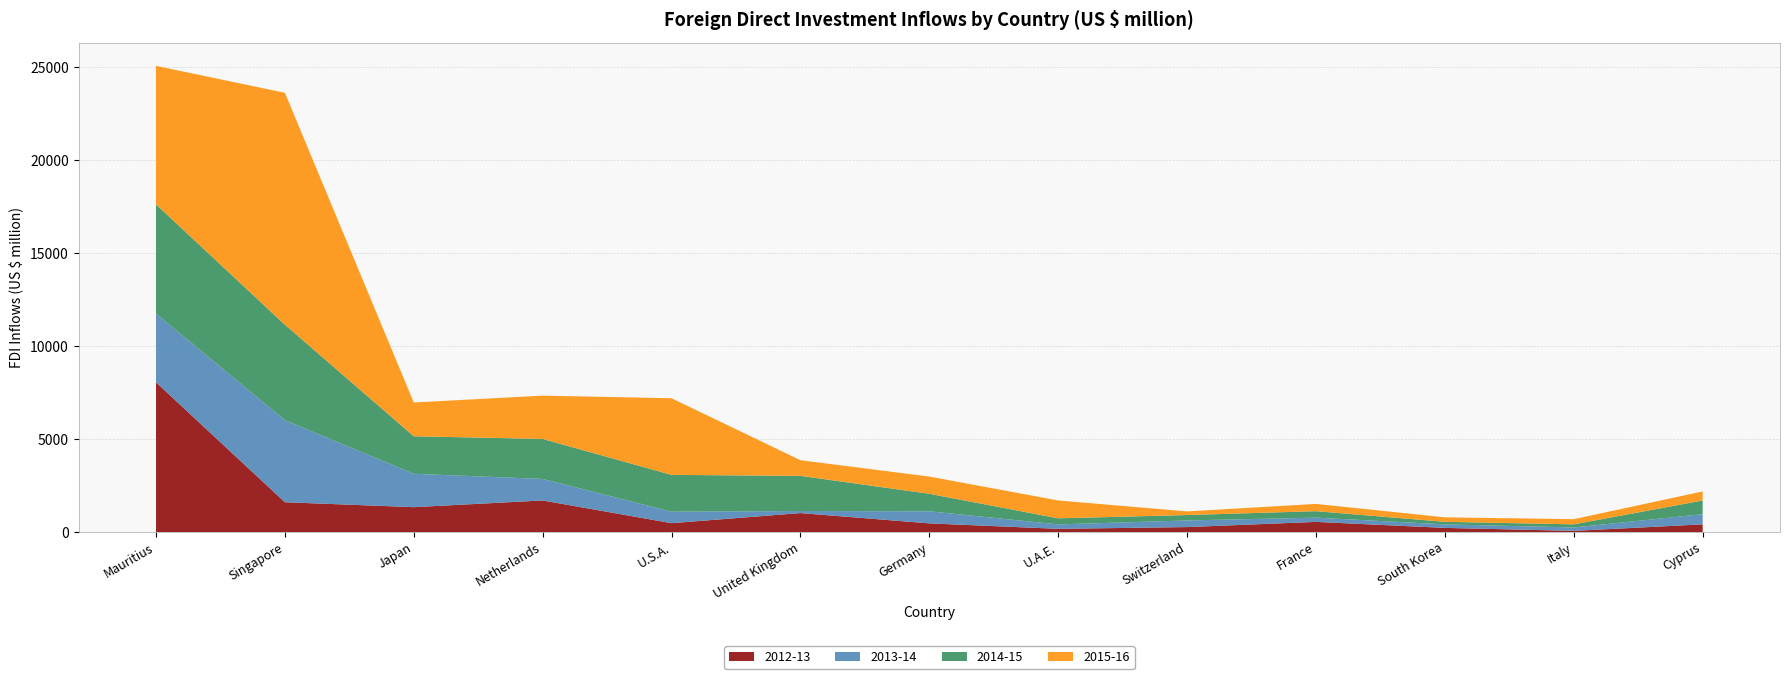

Reading left to right, what are all the values shown in this chart?

2012-13: Mauritius=8059	Singapore=1605	Japan=1340	Netherlands=1700	U.S.A.=478	United Kingdom=1022	Germany=467	U.A.E.=173	Switzerland=268	France=547	South Korea=224	Italy=63	Cyprus=415
2013-14: Mauritius=3695	Singapore=4415	Japan=1795	Netherlands=1157	U.S.A.=617	United Kingdom=111	Germany=650	U.A.E.=239	Switzerland=356	France=229	South Korea=189	Italy=185	Cyprus=546
2014-15: Mauritius=5878	Singapore=5137	Japan=2019	Netherlands=2154	U.S.A.=1981	United Kingdom=1891	Germany=942	U.A.E.=327	Switzerland=292	France=347	South Korea=138	Italy=167	Cyprus=737
2015-16: Mauritius=7452	Singapore=12479	Japan=1818	Netherlands=2330	U.S.A.=4124	United Kingdom=842	Germany=927	U.A.E.=961	Switzerland=195	France=392	South Korea=241	Italy=279	Cyprus=488